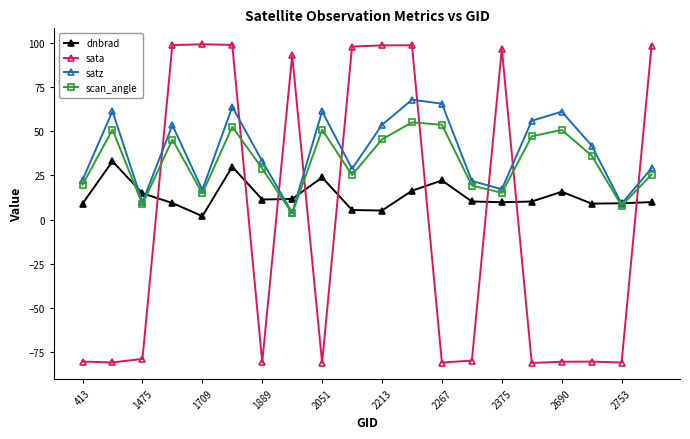

What is the minimum value shown in the chart?

-81.3